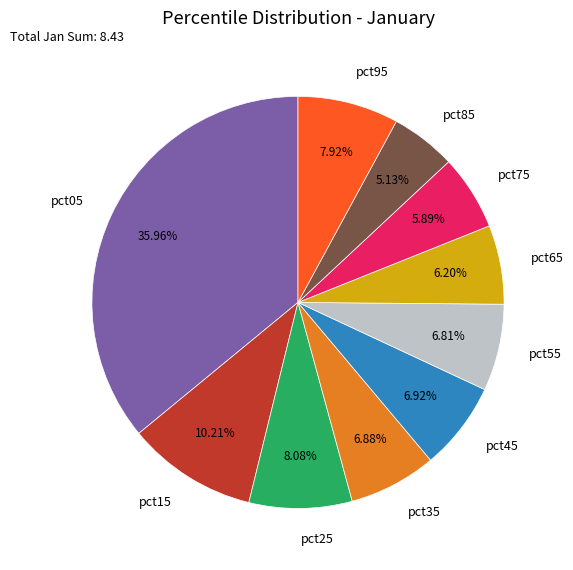

Which category has the smallest portion of the pie?

pct85